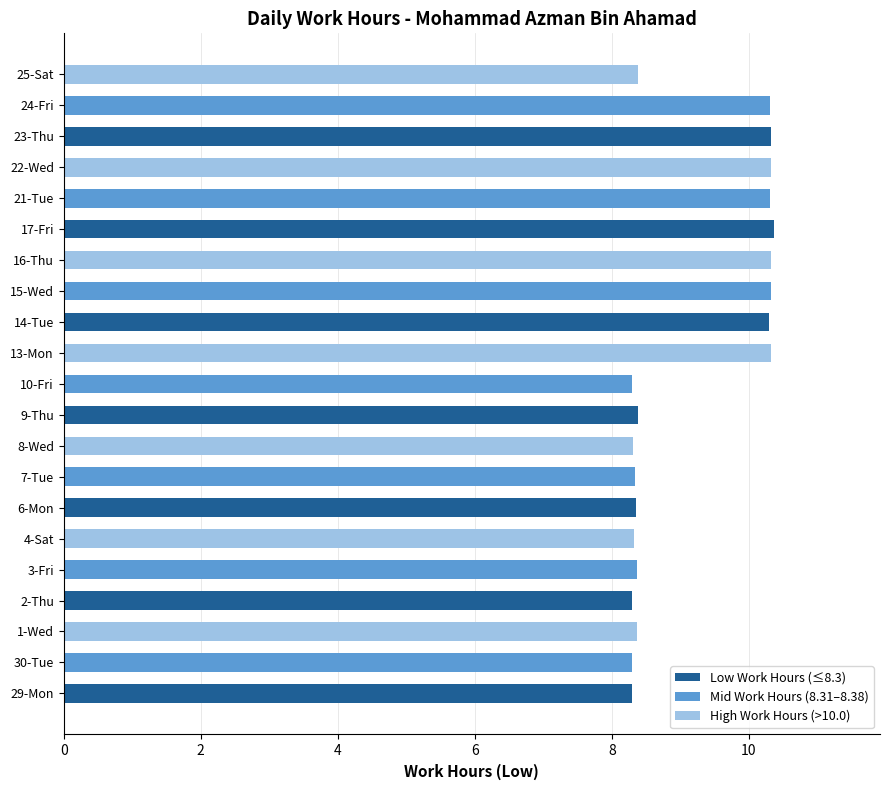

True or false: the data shows 14.0 at 6-Mon.

False